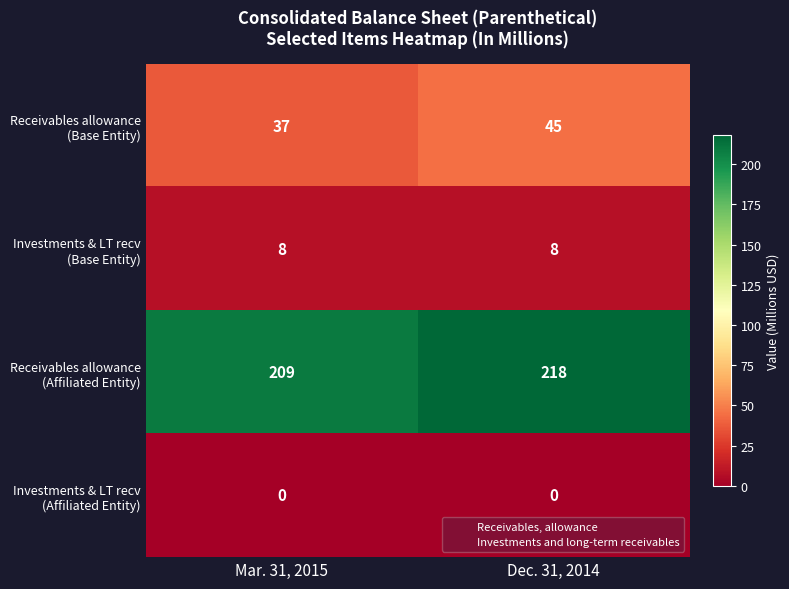

What is the spread (max minus min) of values at Dec. 31, 2014?

218